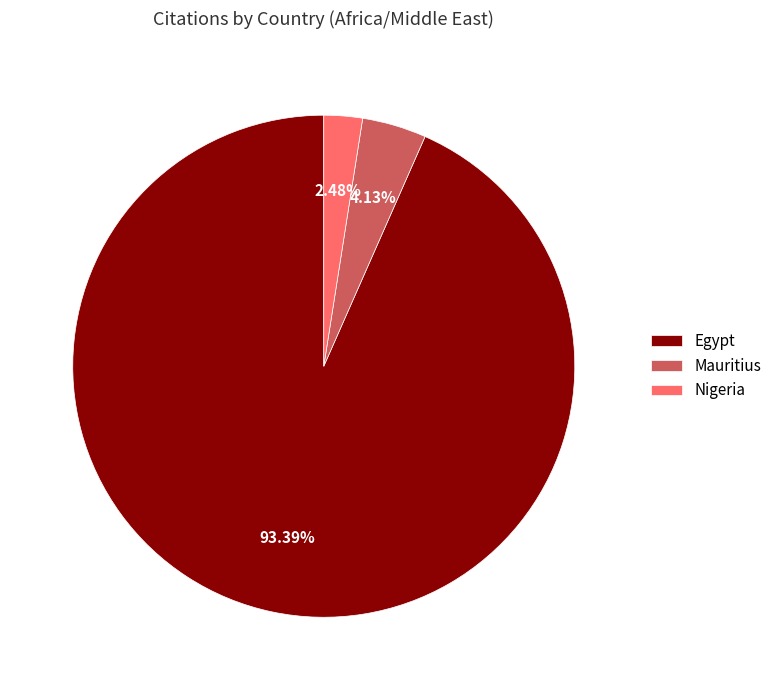

Which has a higher value, Nigeria or Egypt?

Egypt